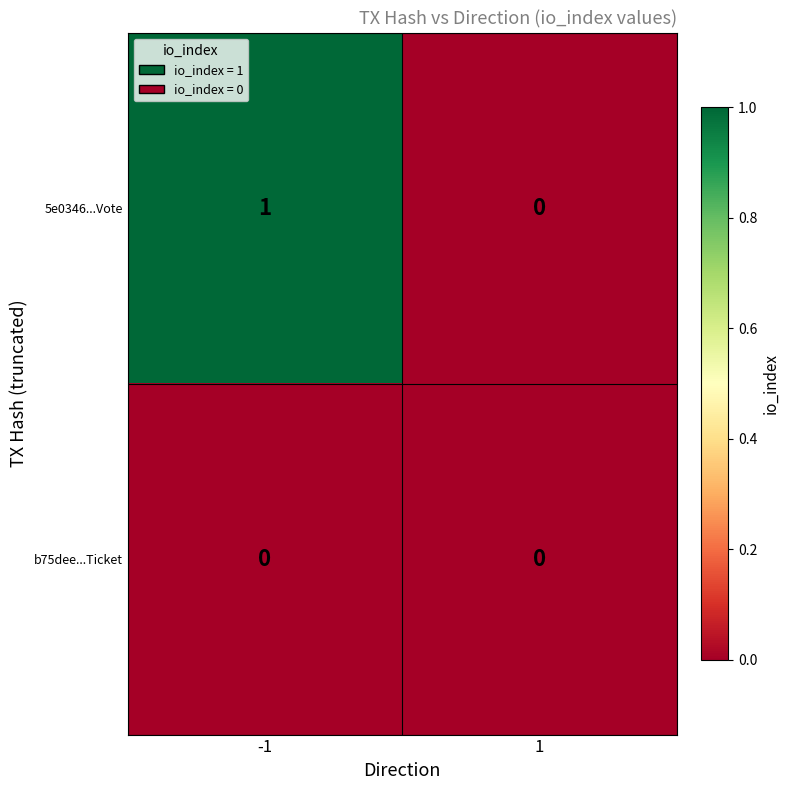

What is the total value across all series at -1?

1